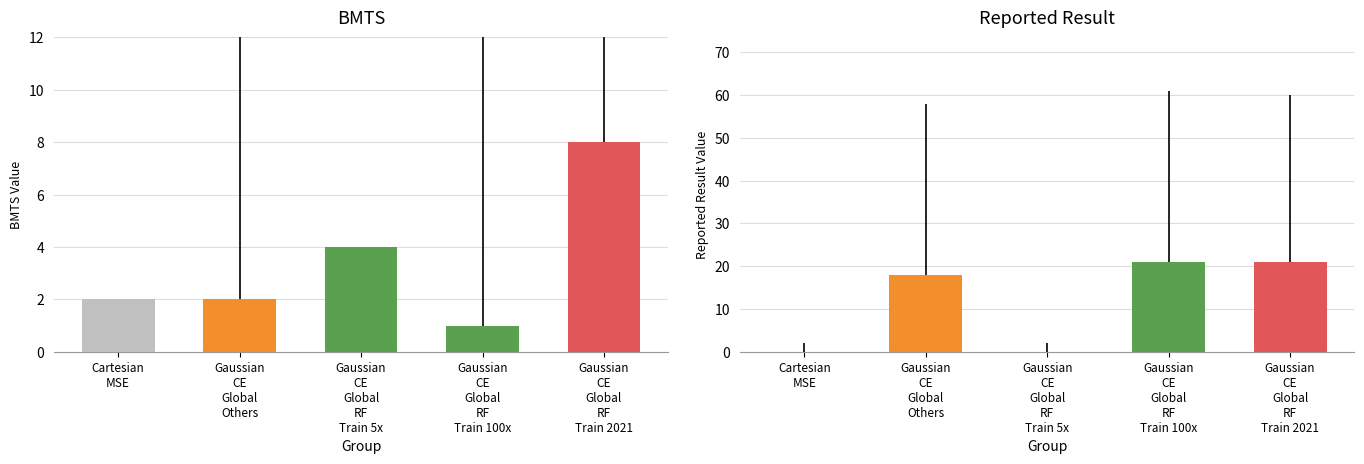

Which series has the widest spread of values?

Reported Result